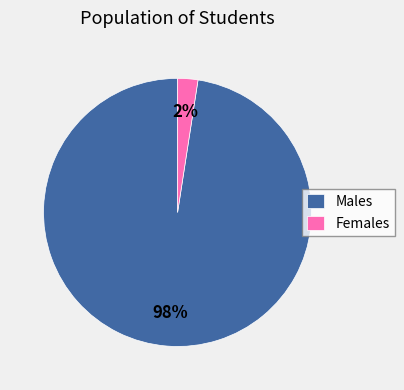

Which category has the smallest portion of the pie?

Females